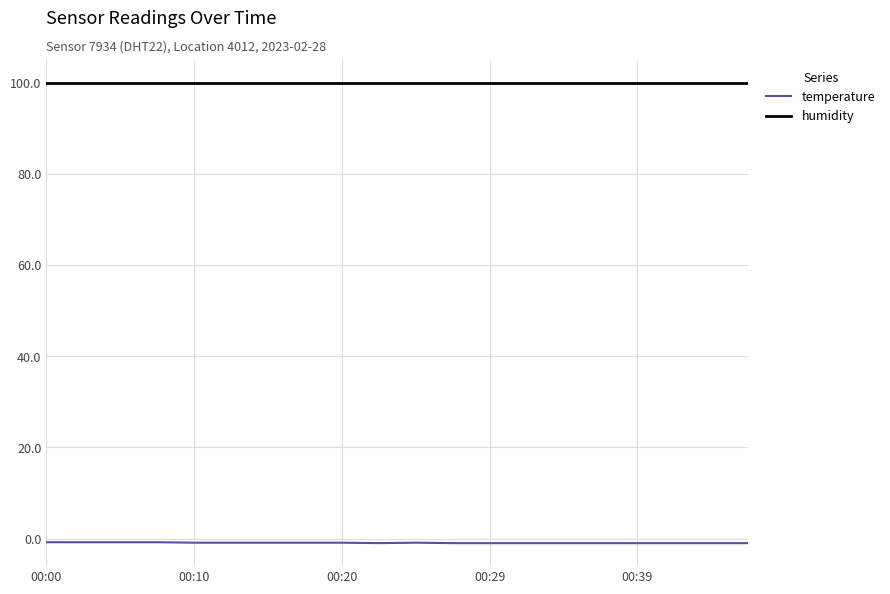

List the series in order of their peak value, highest first.

humidity, temperature